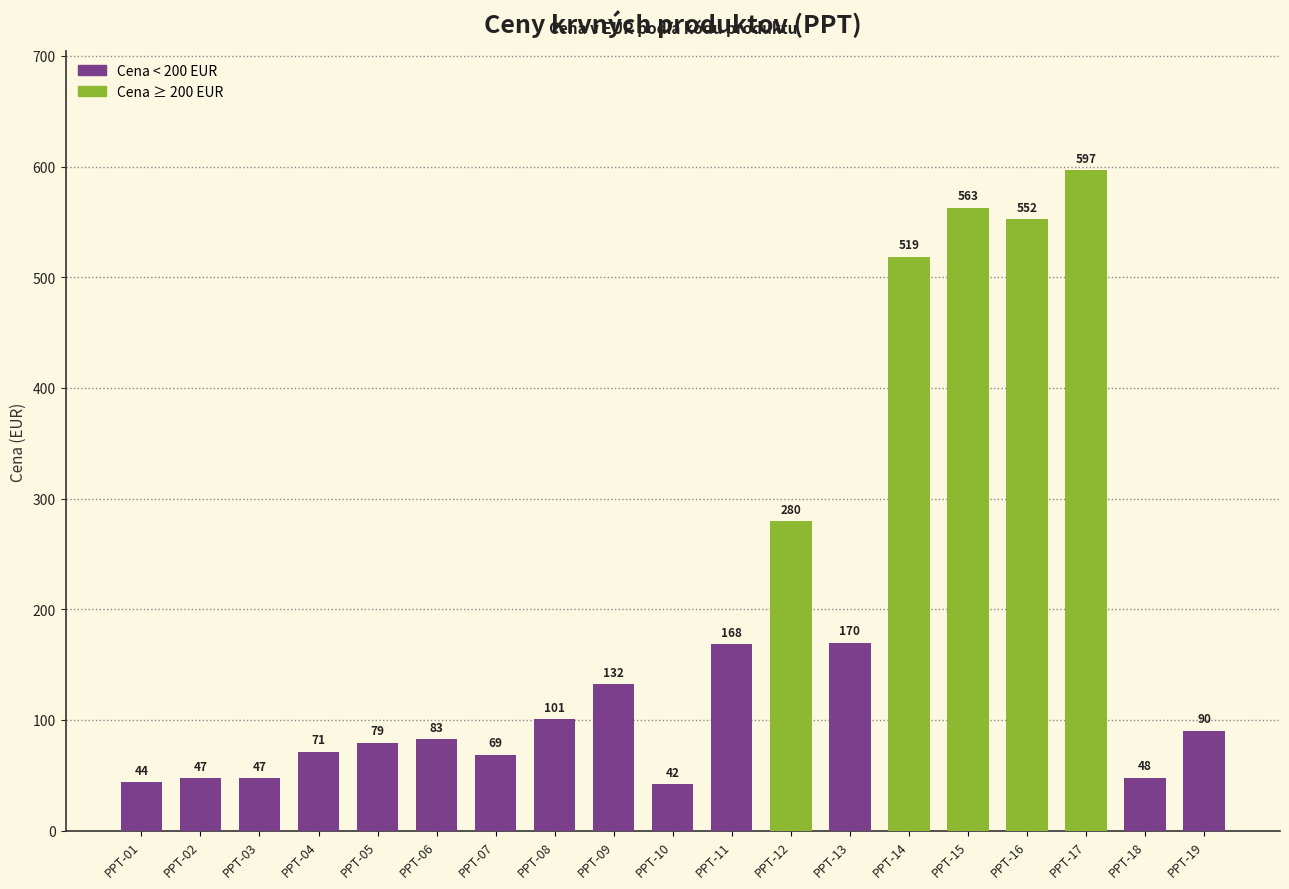

What is the maximum value shown in the chart?

596.7